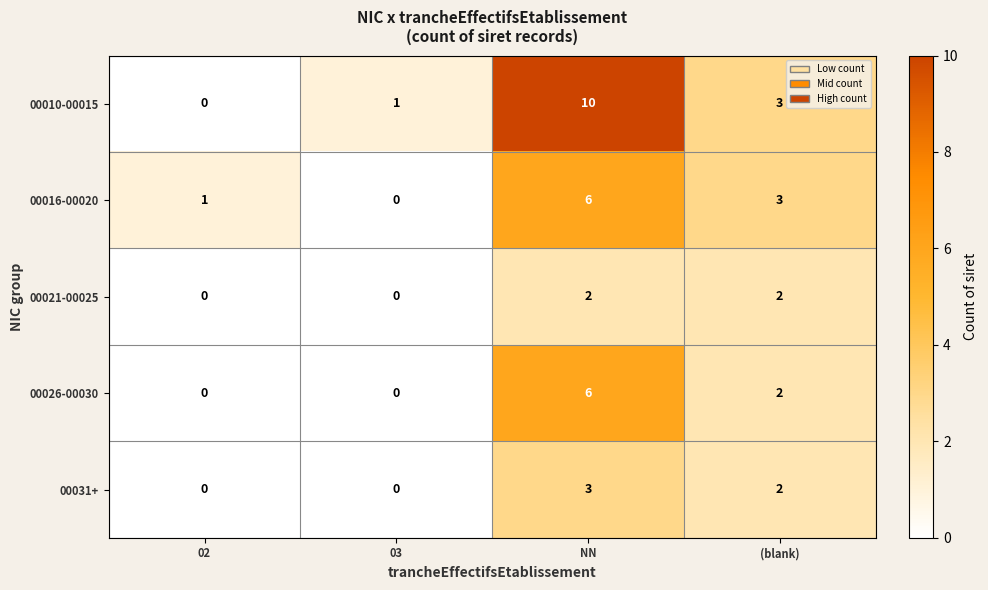

True or false: 00021-00025 has a value of 2 at (blank).

True